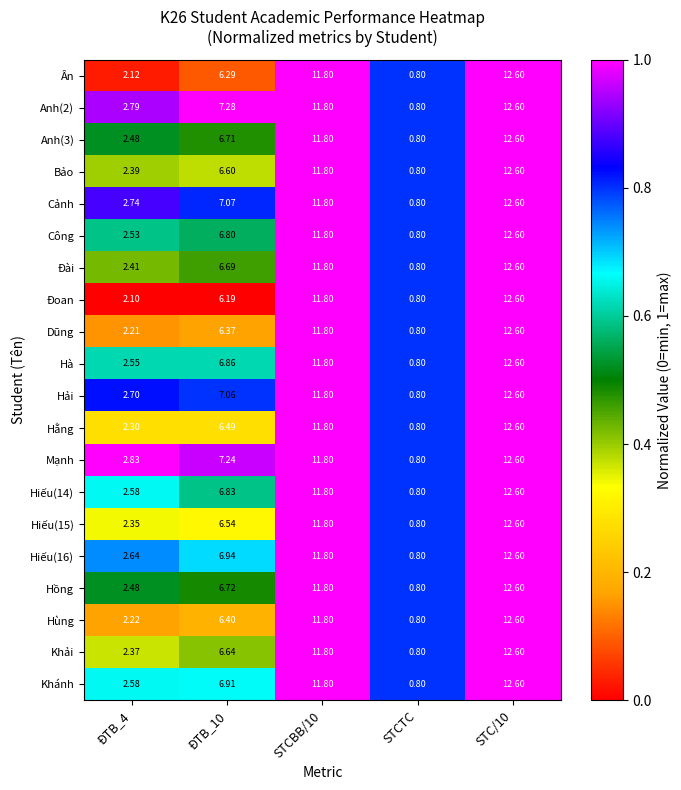

Which series changed the most between ĐTB_4 and ĐTB_10?

Anh(2)